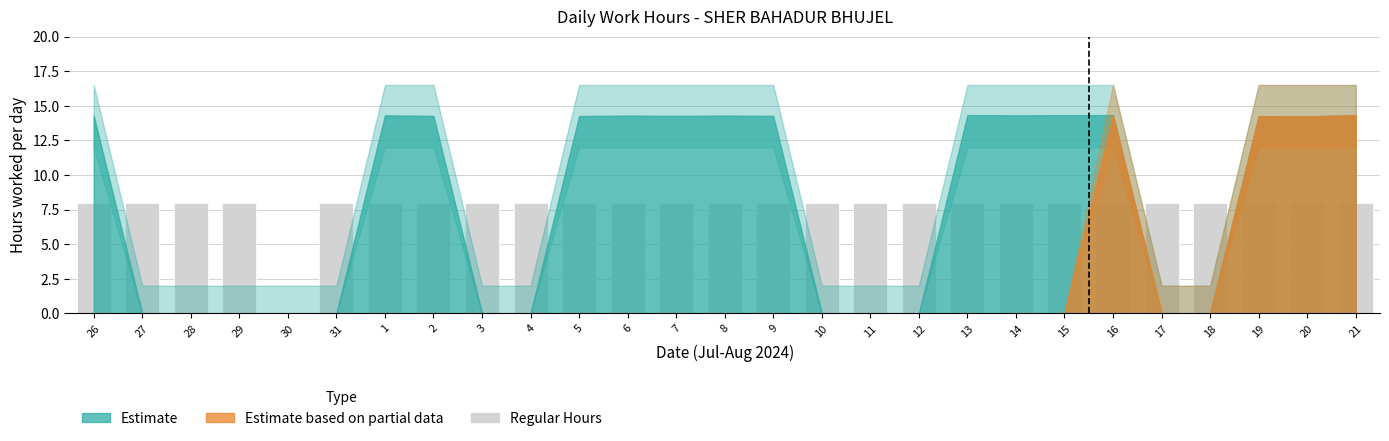

Approximately how many times larger is the value at 9 compared to 29?

1.0